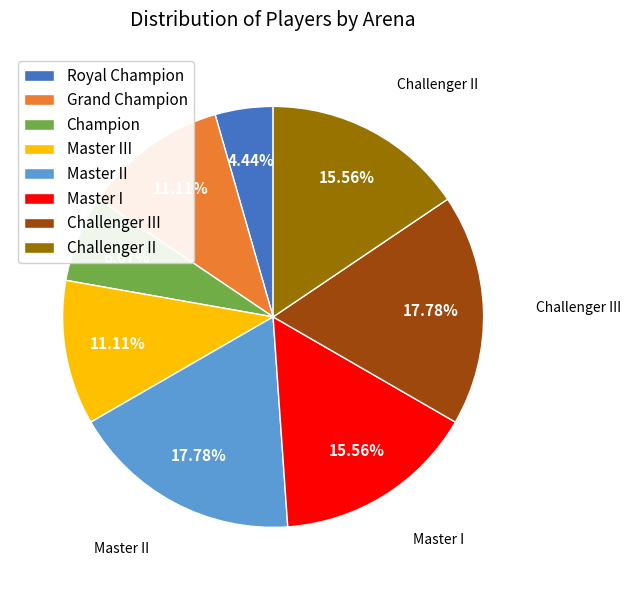

What is the ratio of the value at Master III to the value at Royal Champion?

2.5